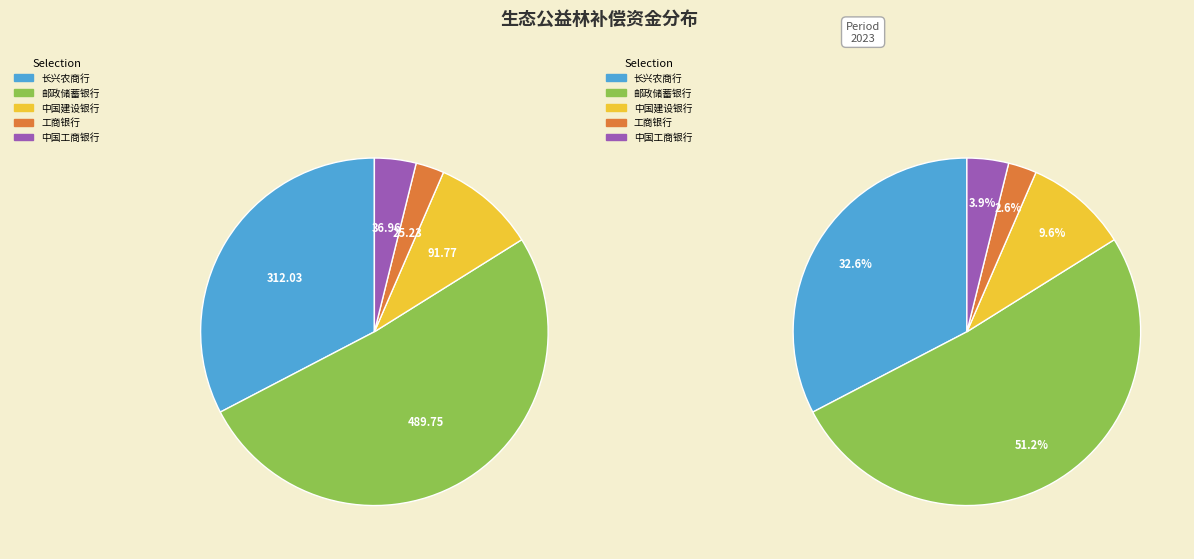

To the nearest percent, what is the combined percentage of 中国建设银行 and 工商银行?

12%